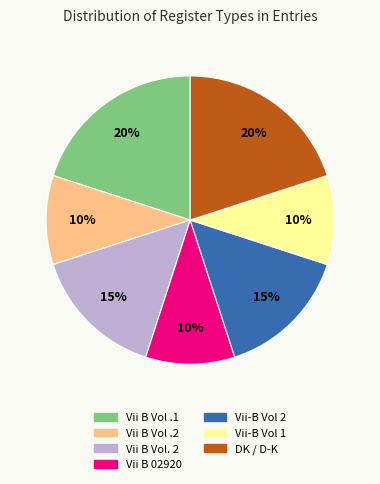

To the nearest percent, what is the average slice percentage?

14%